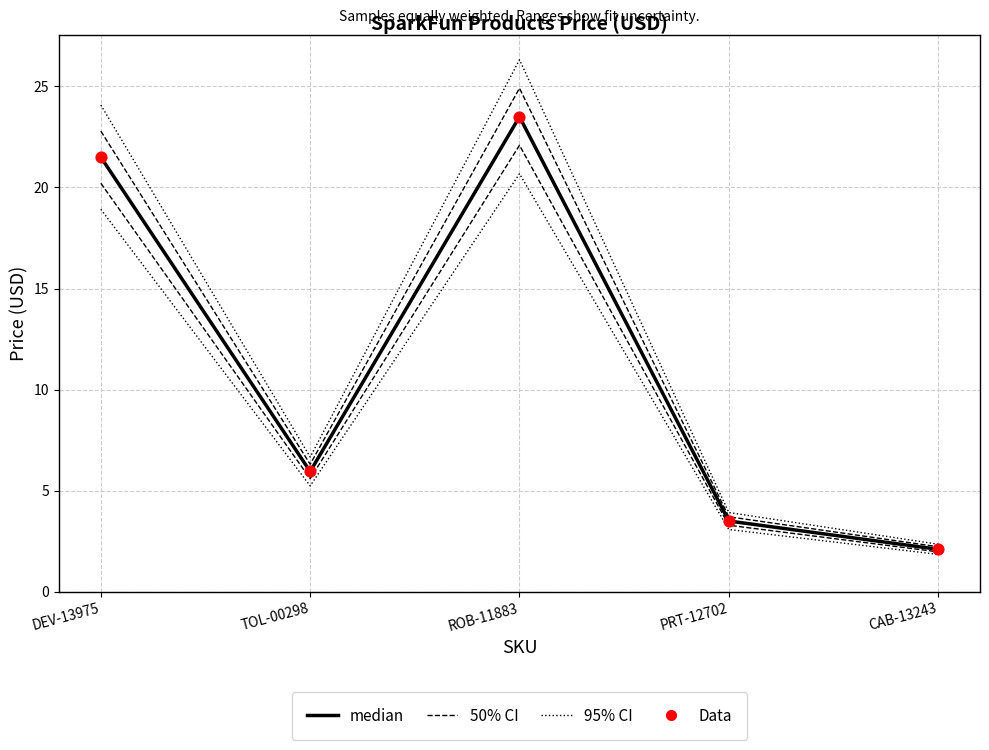

At which category is the sum across all series the highest?

ROB-11883